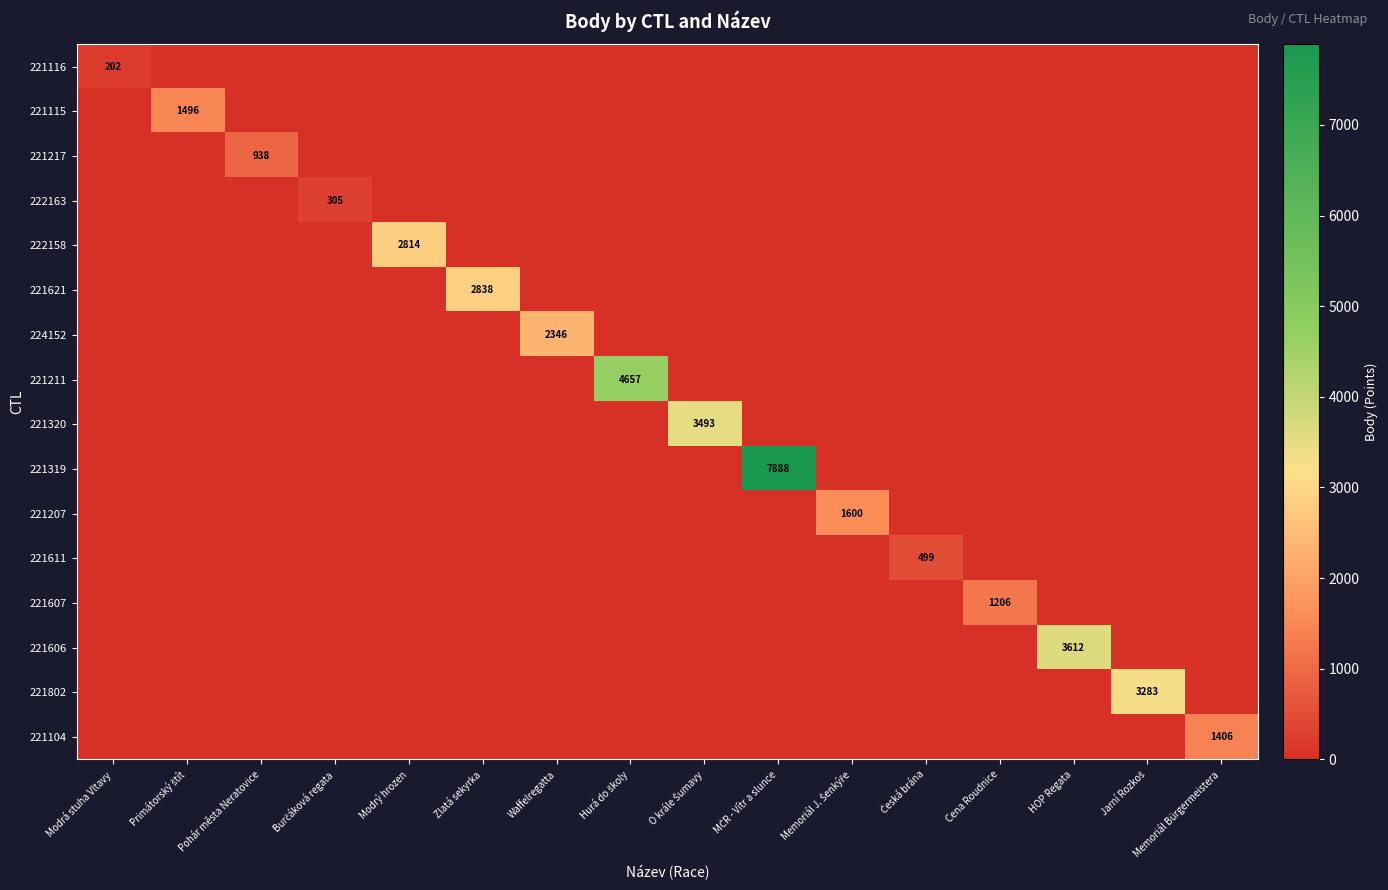

What is the difference between the maximum and minimum values in the 221607 series?

1206